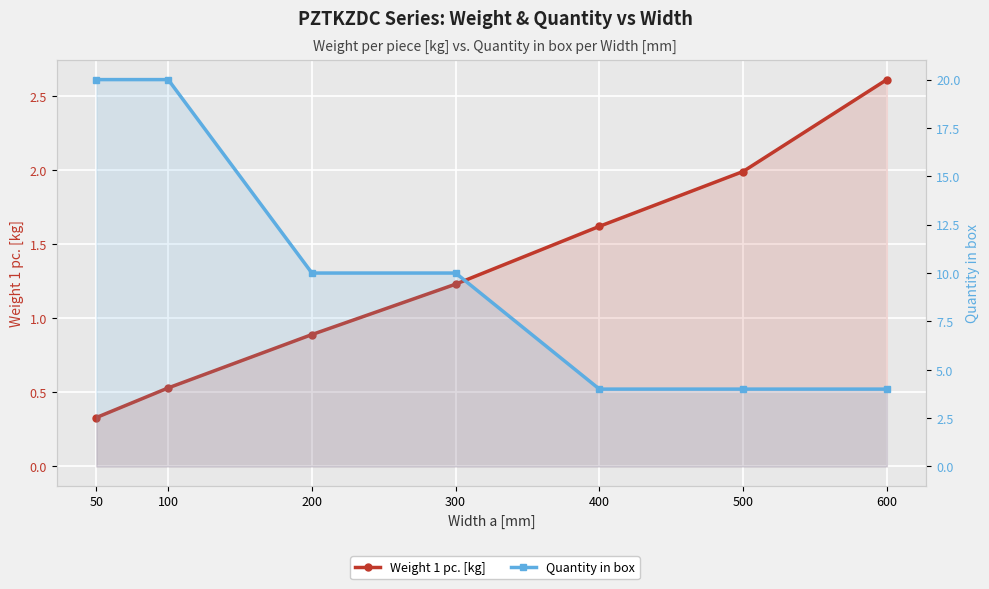

List the series in order of their overall mean, highest first.

Quantity in box, Weight 1 pc. [kg]